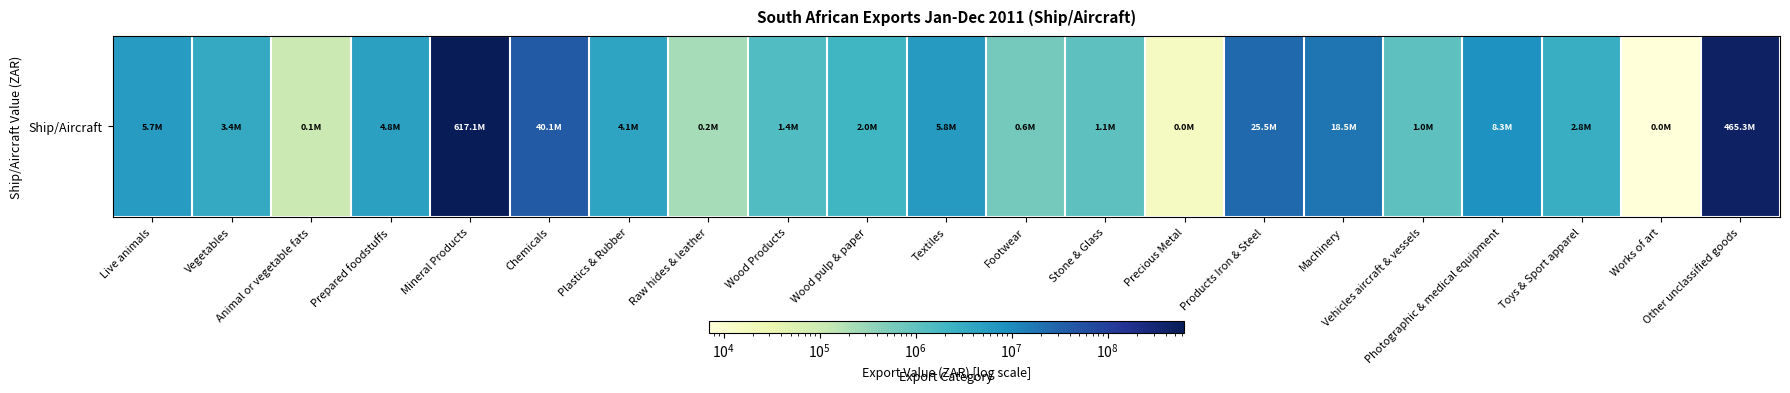

Reading left to right, what are all the values shown in this chart?

Live animals=5728118	Vegetables=3363225	Animal or vegetable fats=102648	Prepared foodstuffs=4775756	Mineral Products=617102360	Chemicals=40072732	Plastics & Rubber=4118265	Raw hides & leather=234517	Wood Products=1438848	Wood pulp & paper=2023998	Textiles=5812348	Footwear=633151	Stone & Glass=1059899	Precious Metal=16658	Products Iron & Steel=25489345	Machinery=18510236	Vehicles aircraft & vessels=1049828	Photographic & medical equipment=8266992	Toys & Sport apparel=2828716	Works of art=7046	Other unclassified goods=465296741